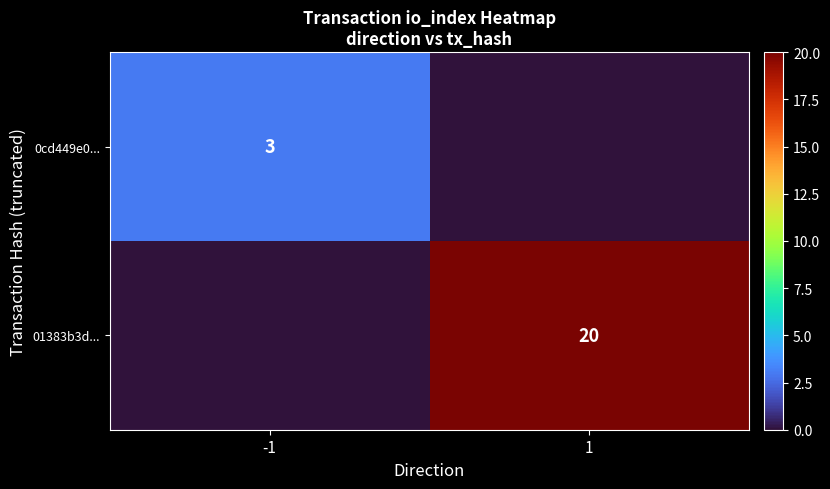

At which category is the sum across all series the highest?

1